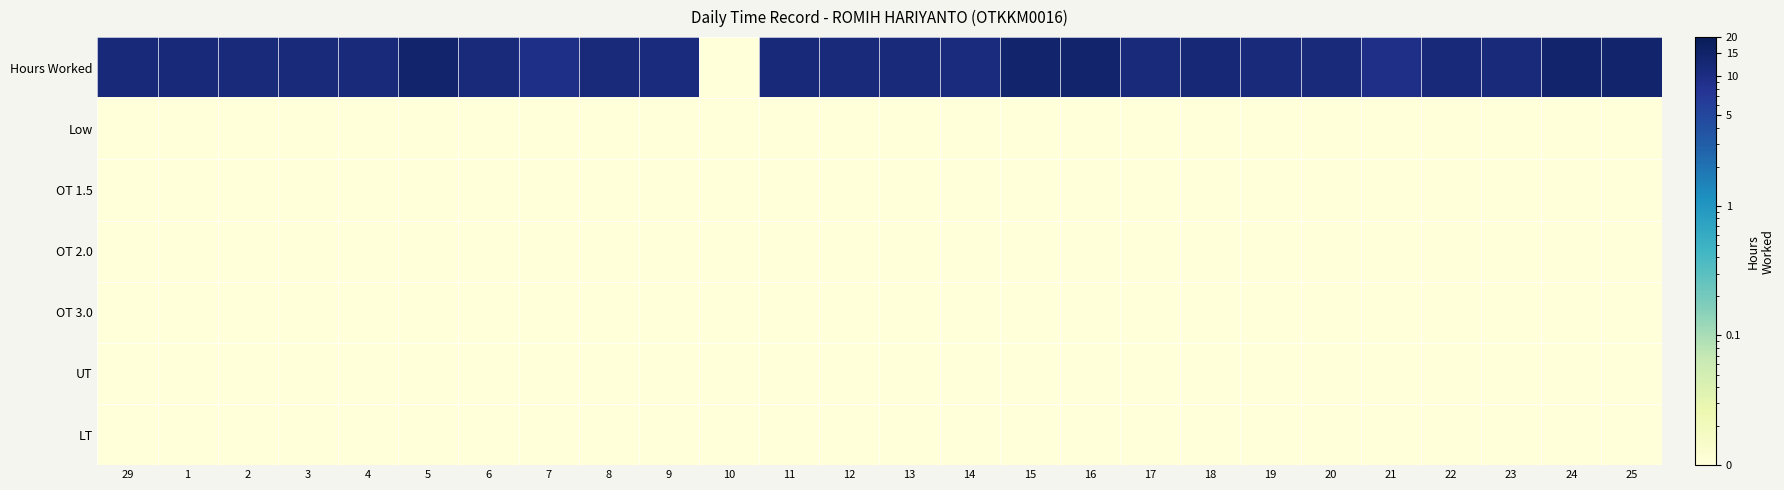

What is the maximum value shown in the chart?

14.3